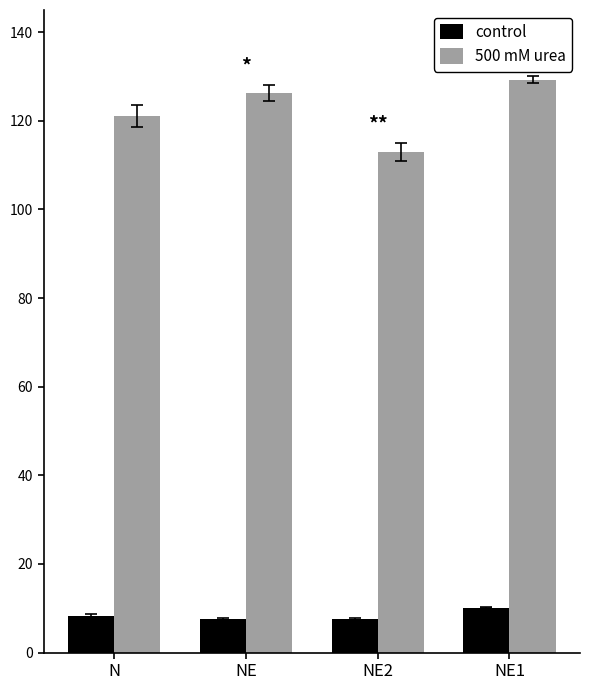

Rank the series at NE2 from highest to lowest value.

500 mM urea, control